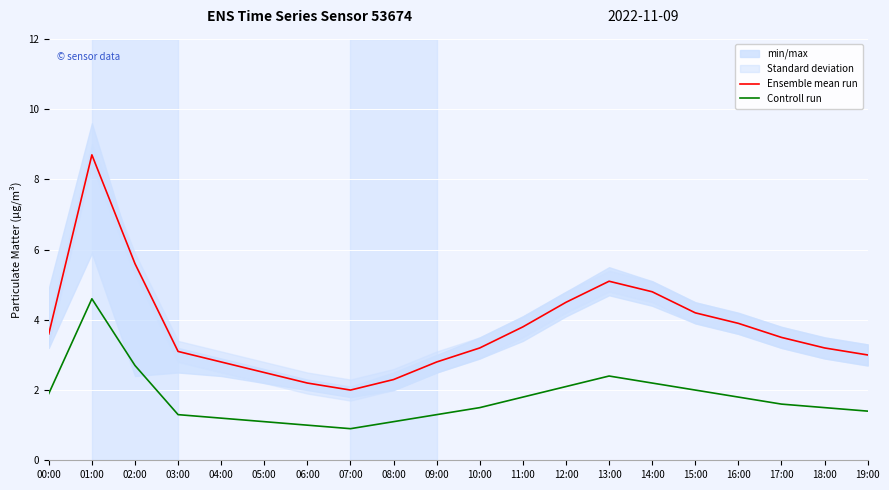

The value of Ensemble mean run at 18:00 is 3.2. True or false?

True